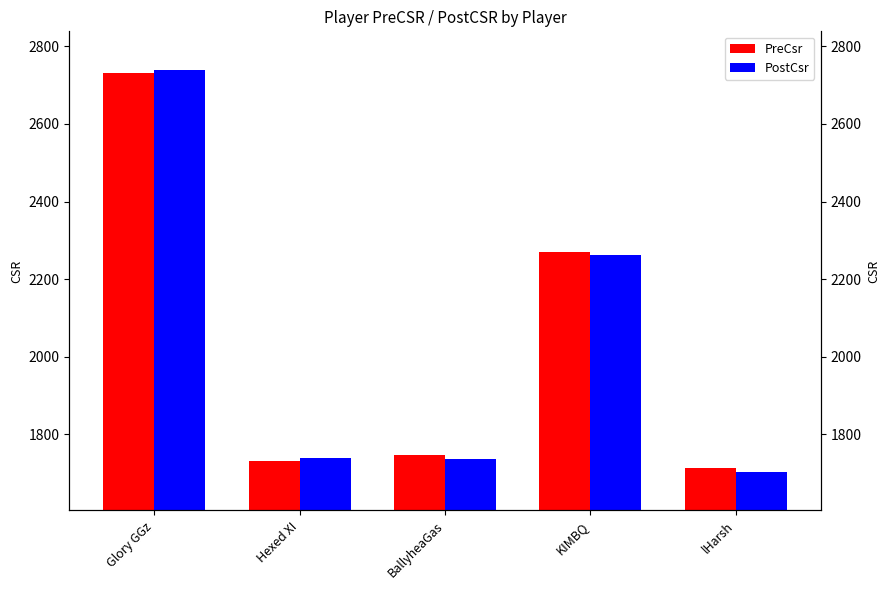

The PostCsr series shows 3247 at KIMBQ. True or false?

False